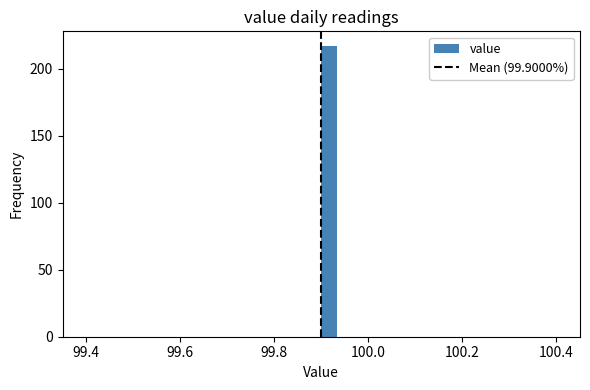

Around what value on the x-axis is the tallest bar? Give the approximate position of its centre, as read against the axis.

99.92